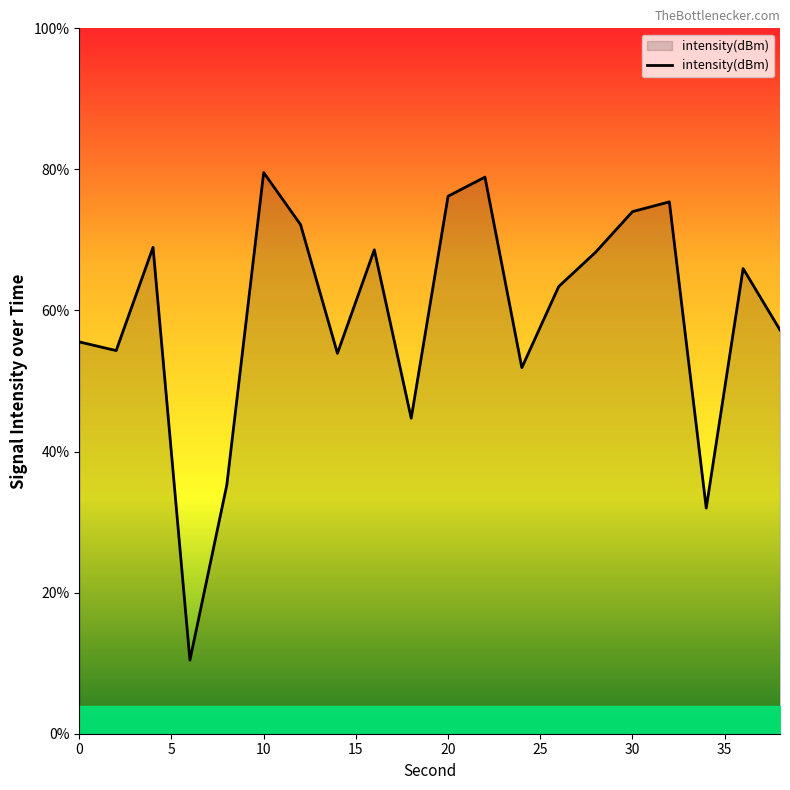

What is the difference between the maximum and minimum values?

69.1